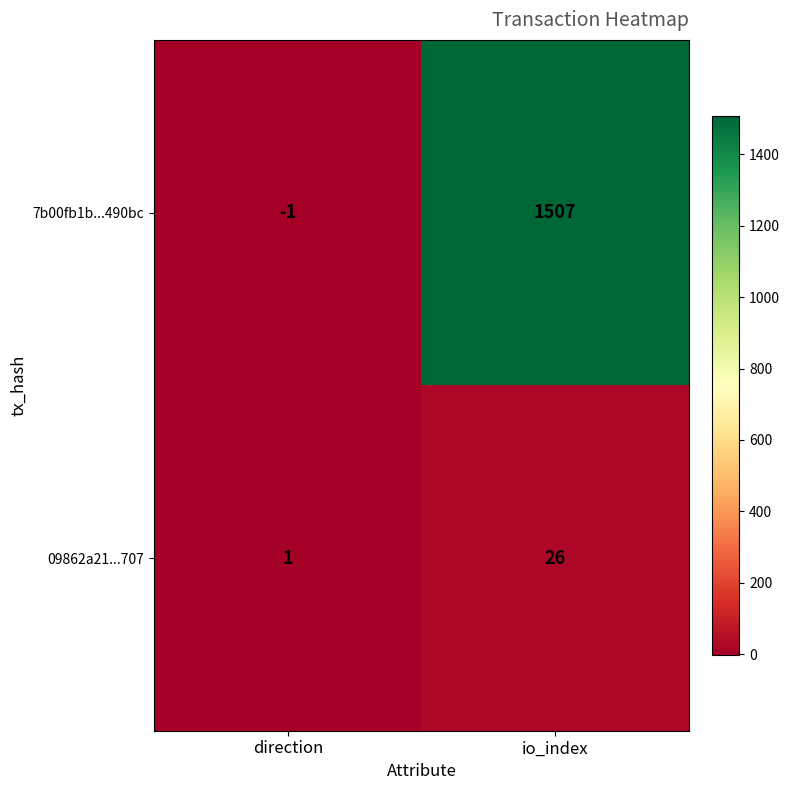

What is the spread (max minus min) of values at direction?

2